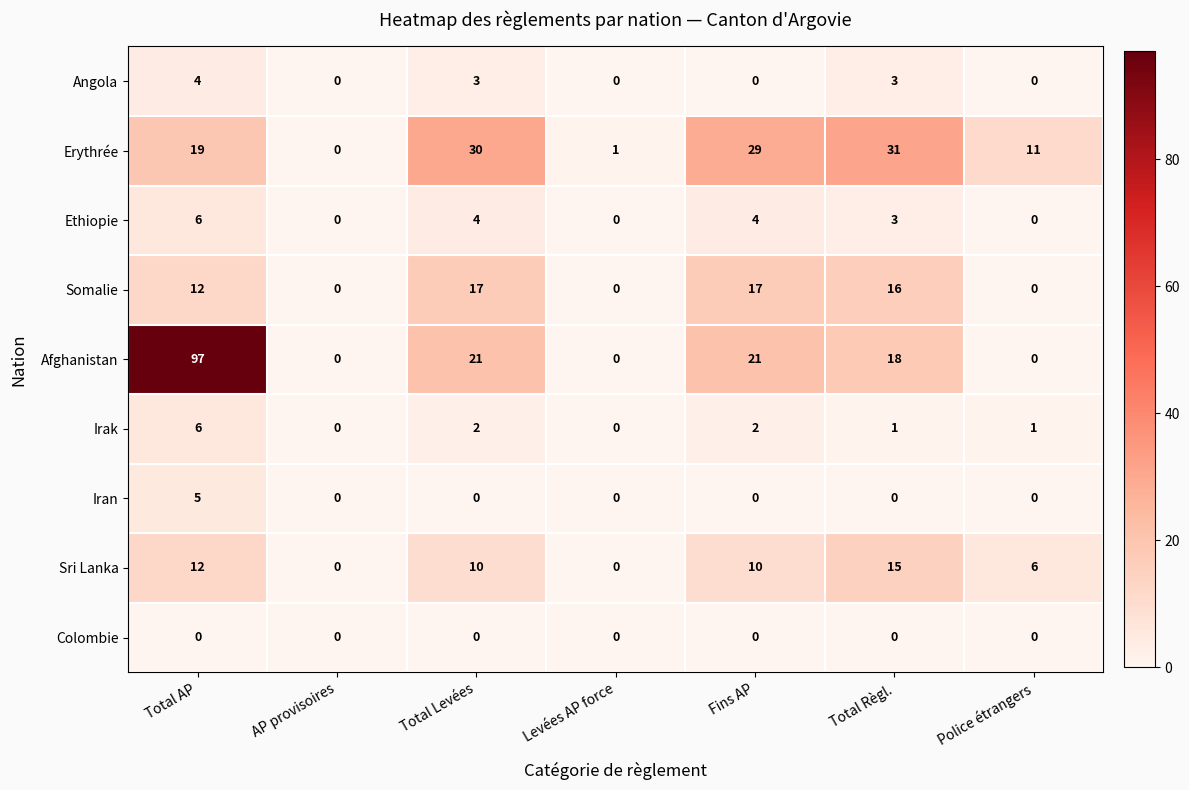

What is the maximum value for Iran?

5